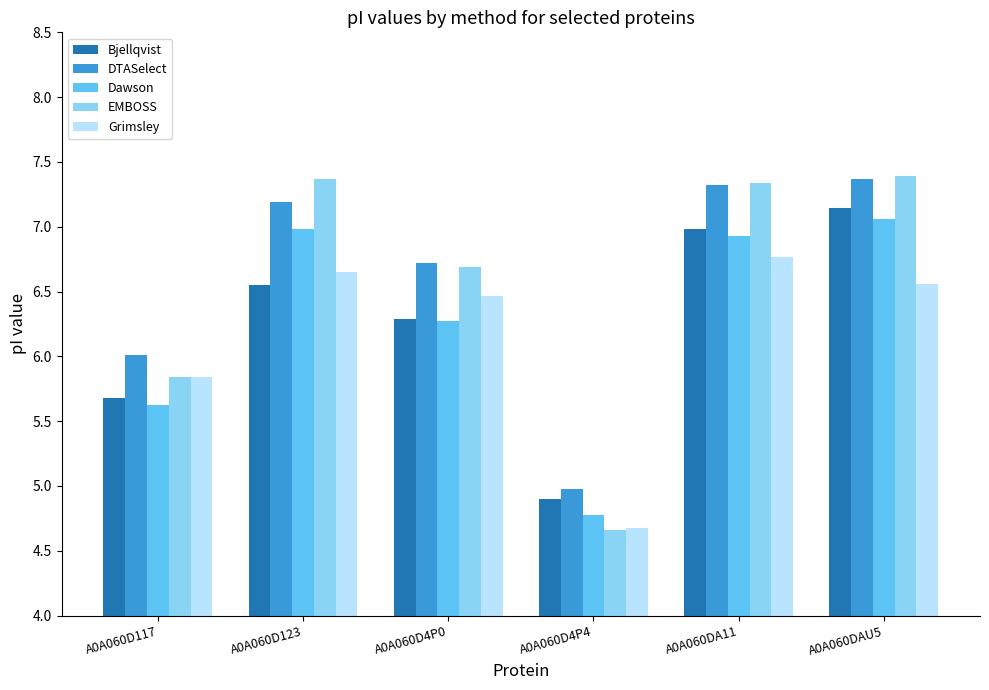

What is the average value of the Dawson series?

6.3